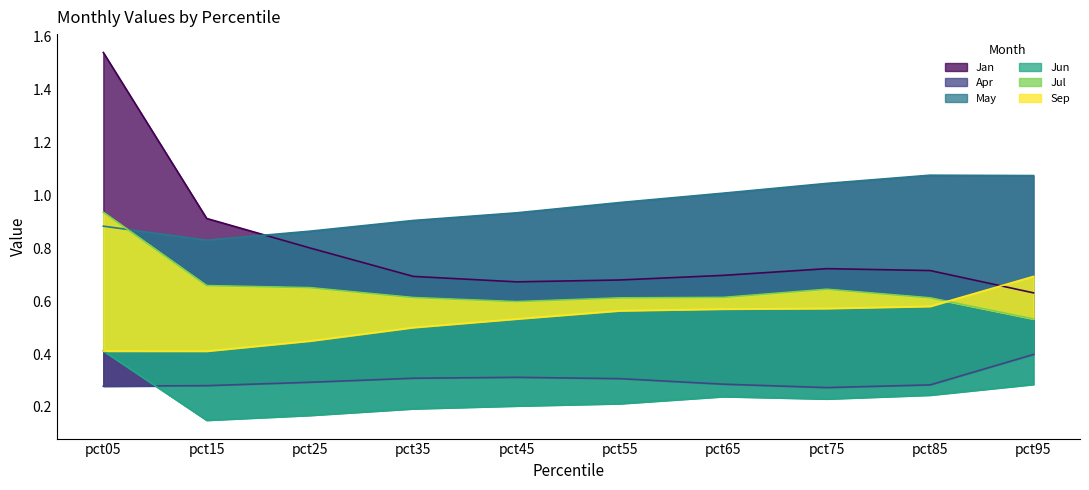

True or false: May and Sep intersect in this chart.

False